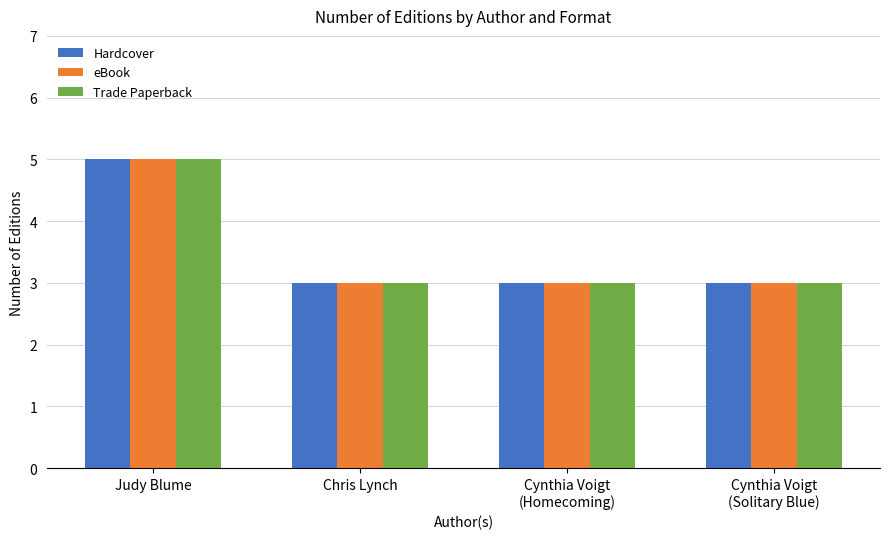

How many bars are there in total?

12